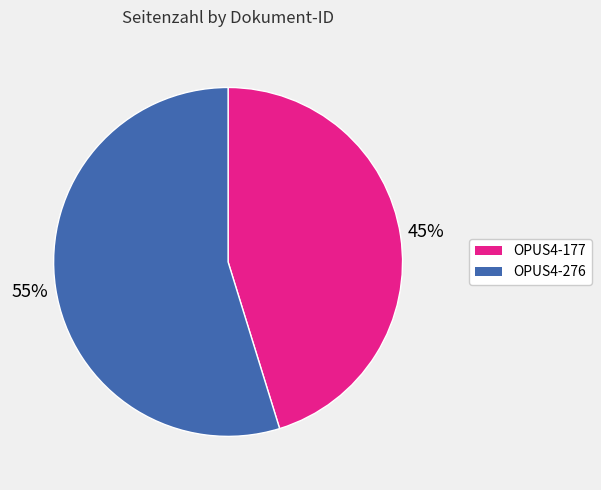

Which slice is the smallest?

OPUS4-177